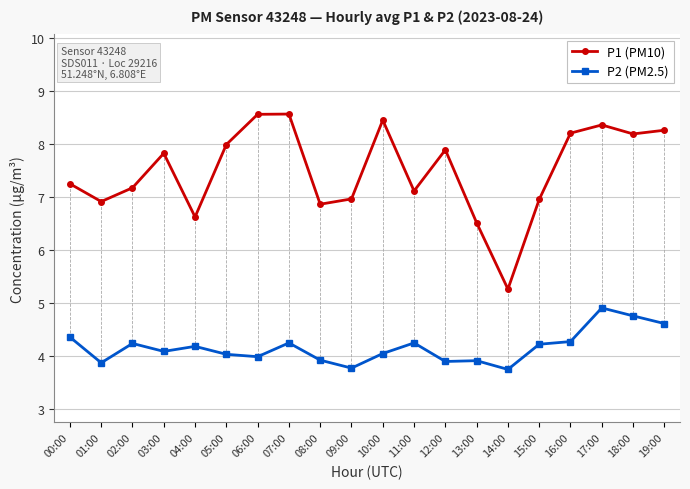

What is the difference between the highest and lowest values at 12:00?

4.0